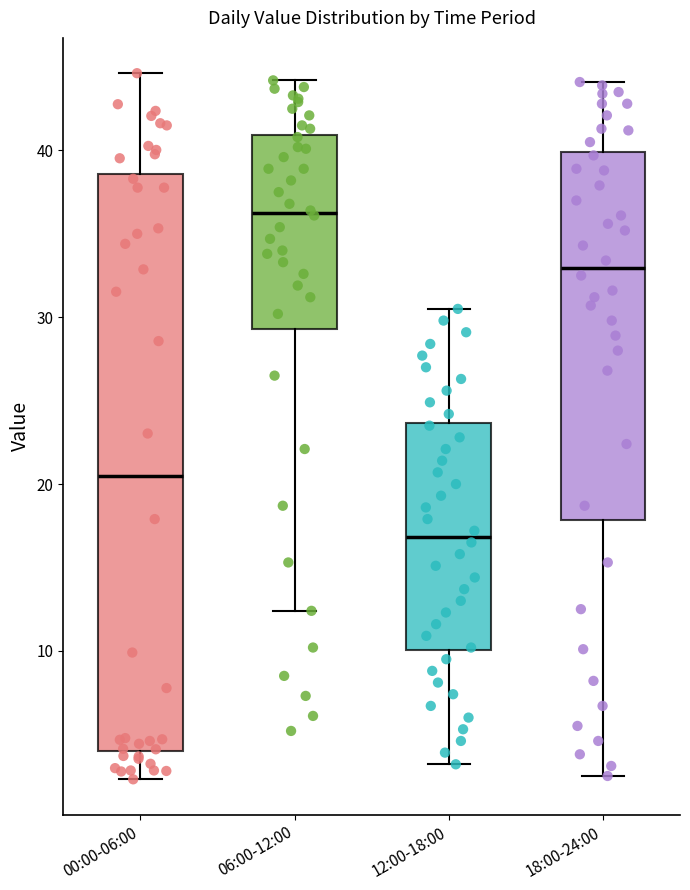

Reading left to right, read every box against the y-axis: the position of its median line, the range the box covers, and the ends of its whiskers. The values are not printed on the chart, so give them approximately, as read against the axis.

00:00-06:00: median 20, box 4 to 39, whiskers 2 to 45
06:00-12:00: median 36, box 29 to 41, whiskers 12 to 44
12:00-18:00: median 17, box 10 to 24, whiskers 3 to 31
18:00-24:00: median 33, box 18 to 40, whiskers 3 to 44